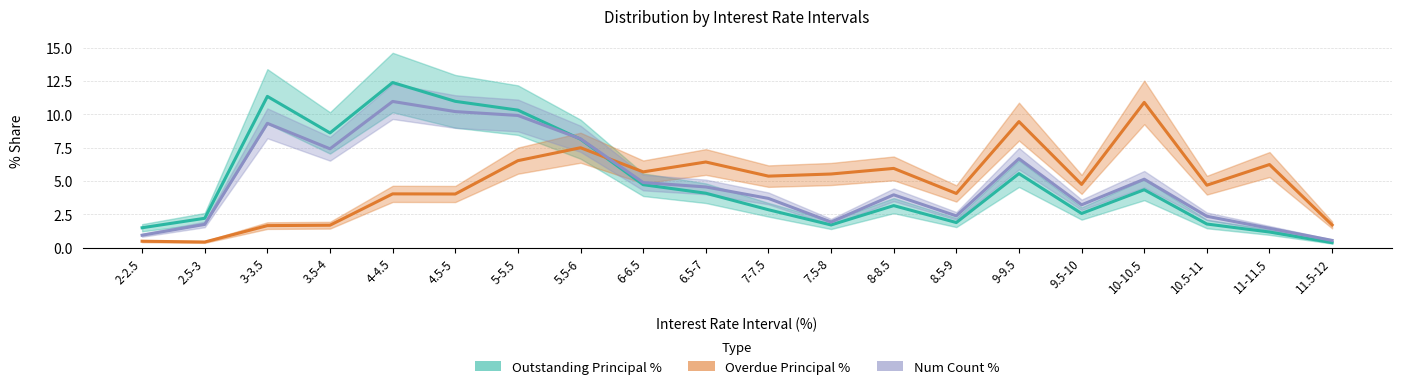

Where does the Num Count % series first go above 4?

3-3.5